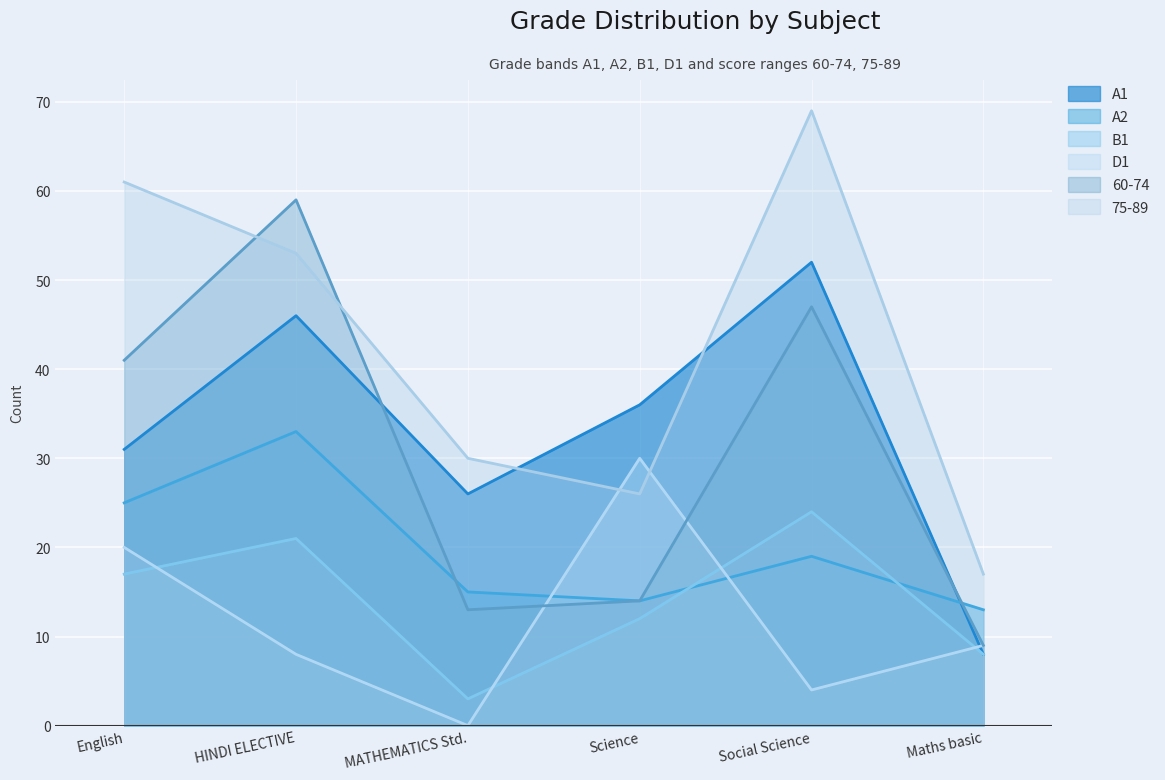

What is the difference between the maximum and minimum values in the A1 series?

44